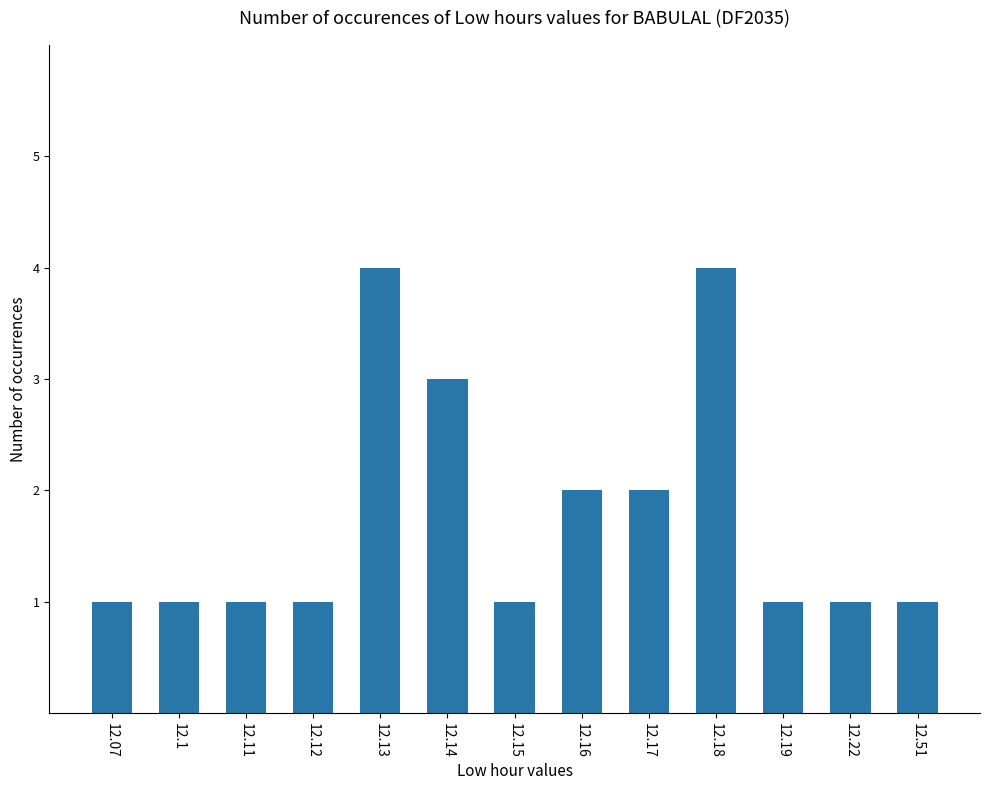

What is the difference between the second highest and second lowest values?

3